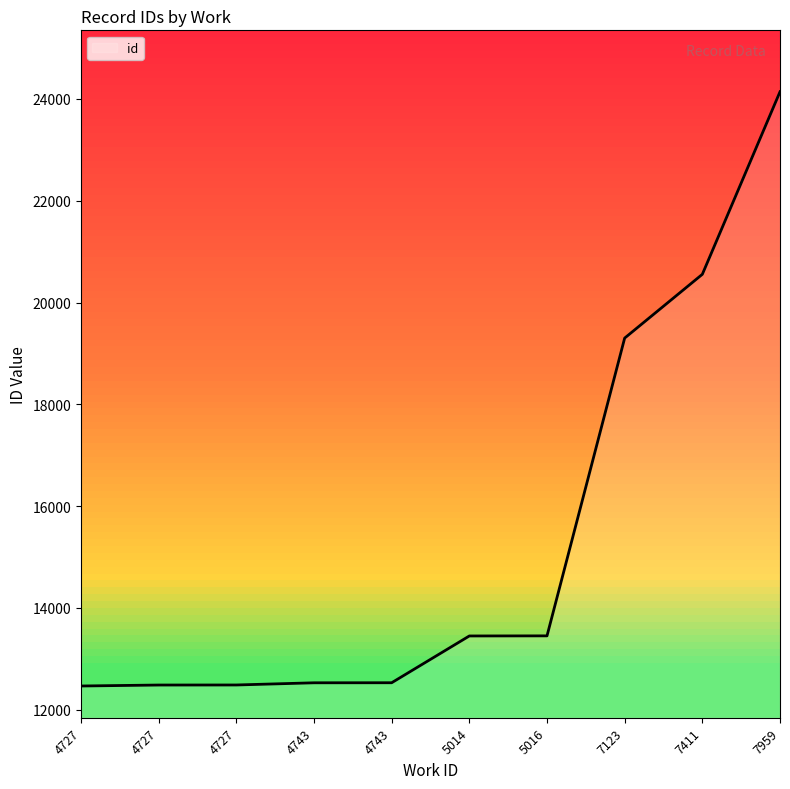

What is the value of the 7th point from the left?

13452